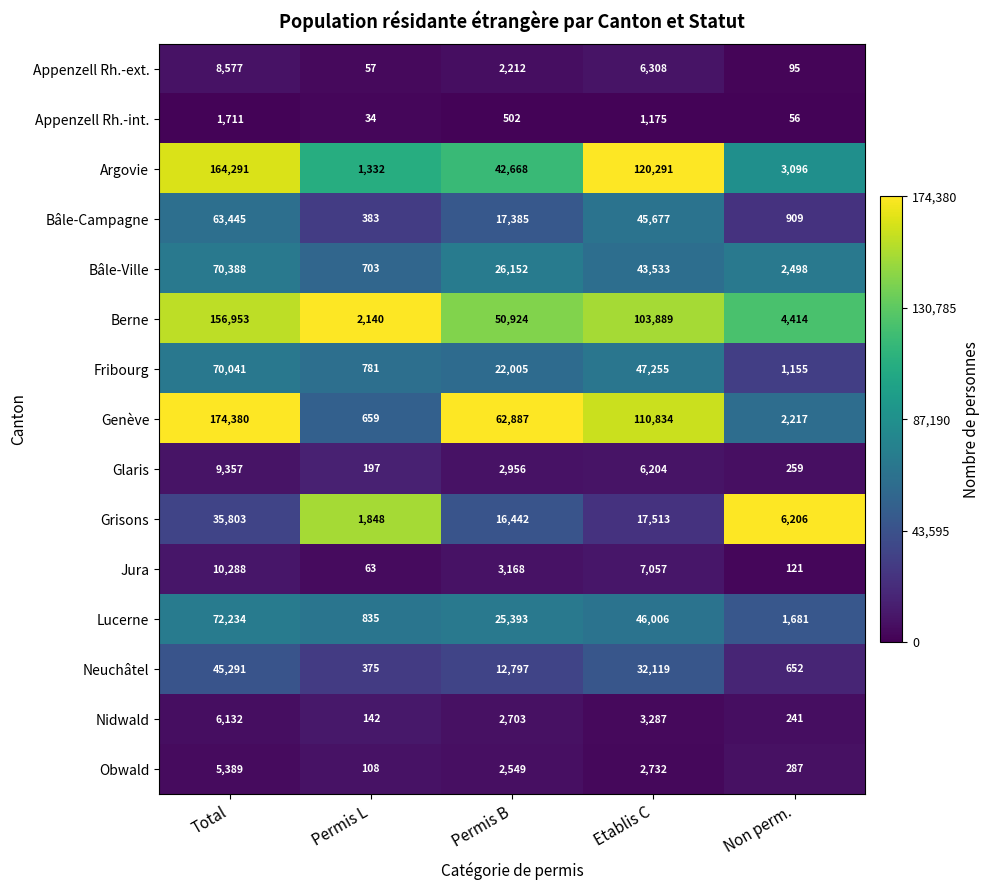

Where is Grisons nearest to the value 18825?

Etablis C